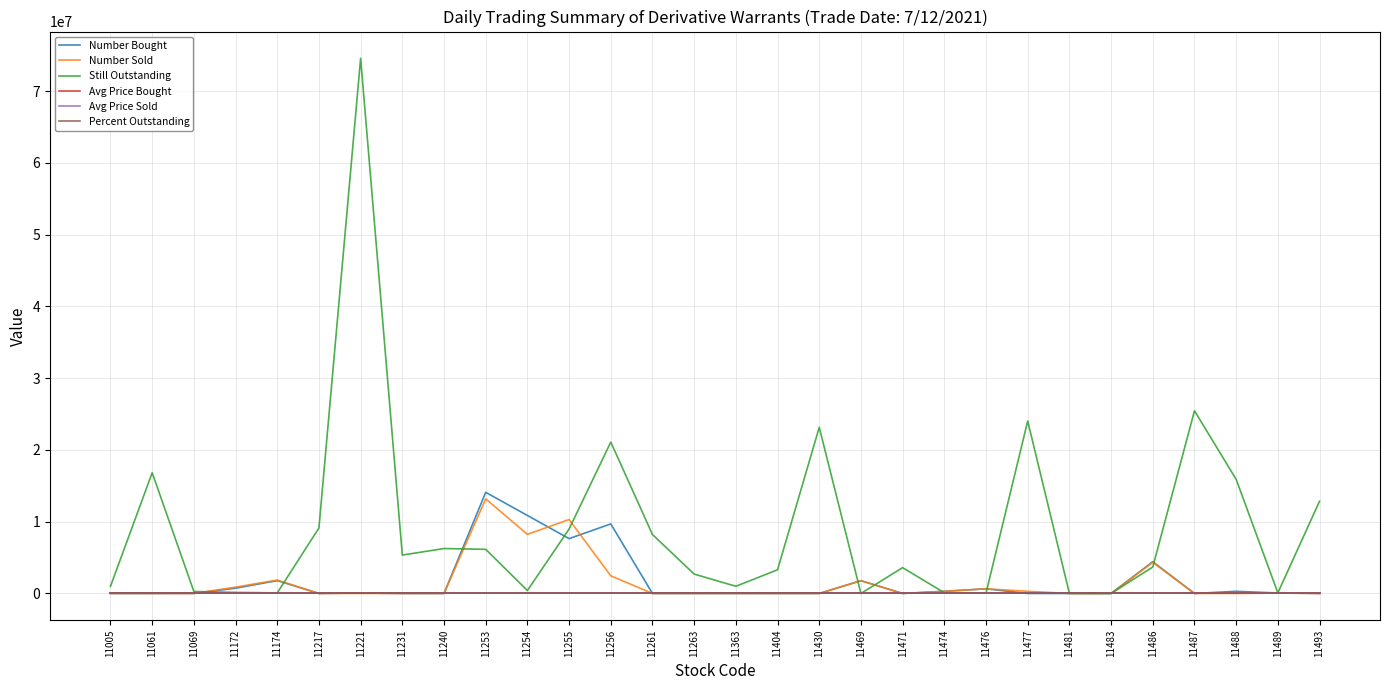

The value of Number Sold at 11069 is 7828708.5. True or false?

False